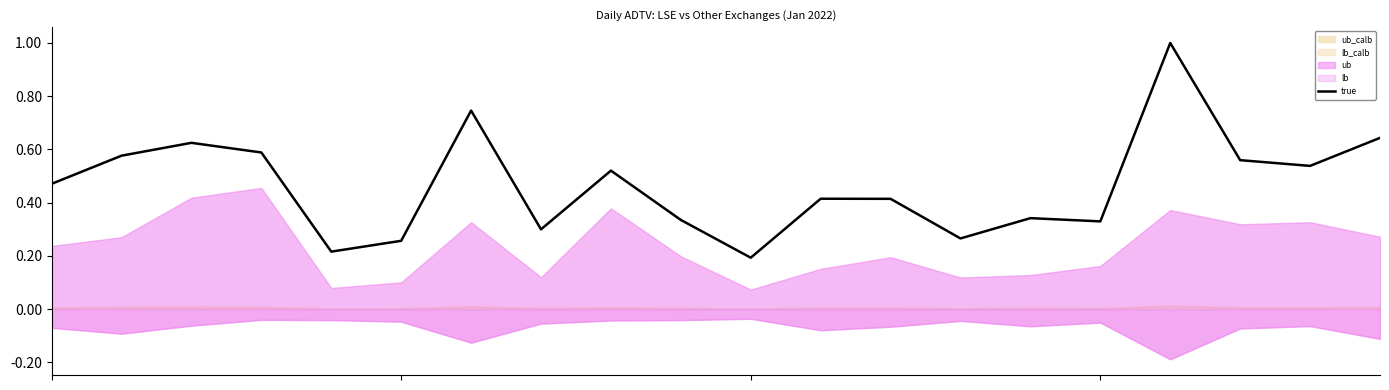

Rank the categories by value from highest to lowest.

16, 6, 19, 2, 3, 1, 17, 18, 8, 0, 11, 12, 14, 9, 15, 7, 13, 5, 4, 10